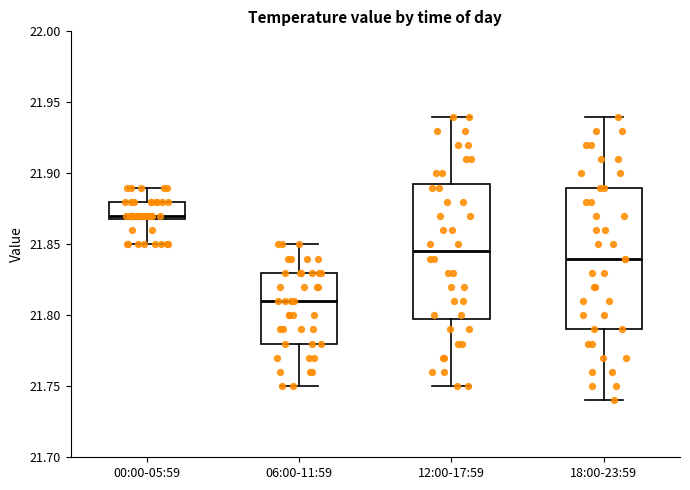

Which box's median line is the highest?

00:00-05:59